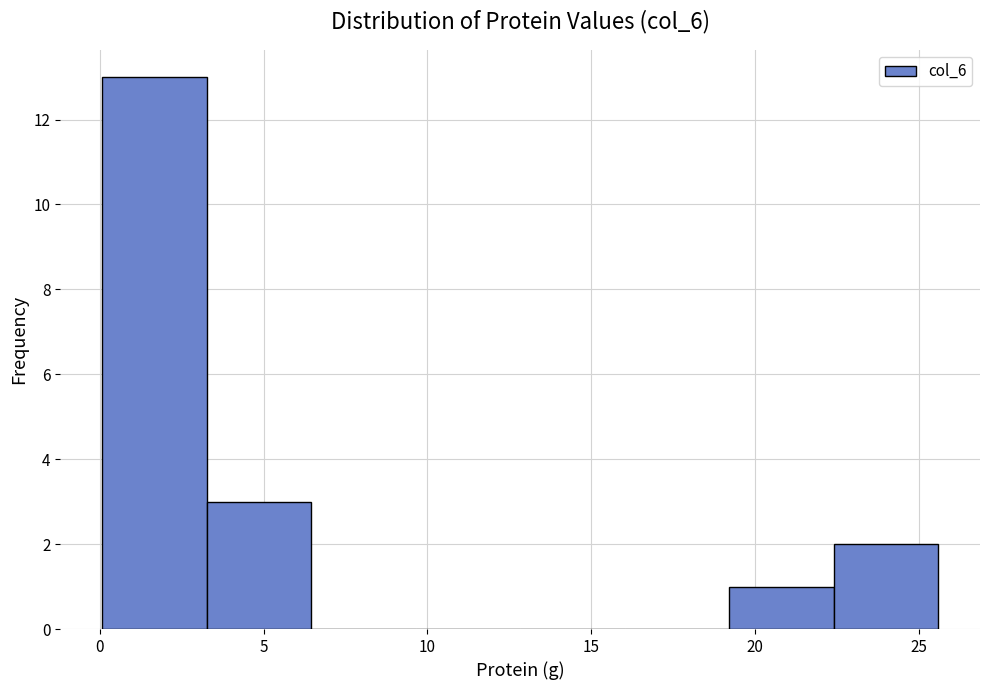

Which range on the x-axis has the tallest bar?

0.0 to 3.5